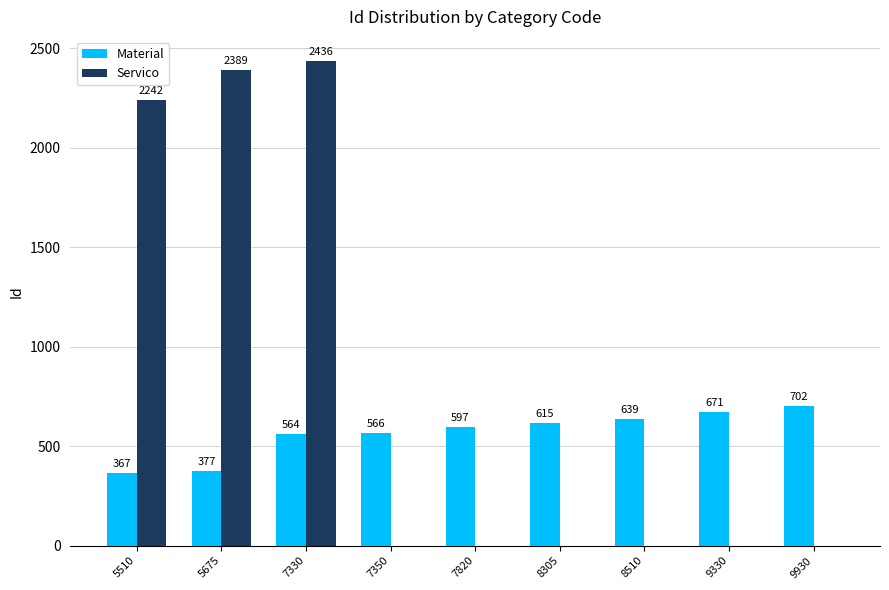

What is the sum of the Material values at 8305 and 5510?

982